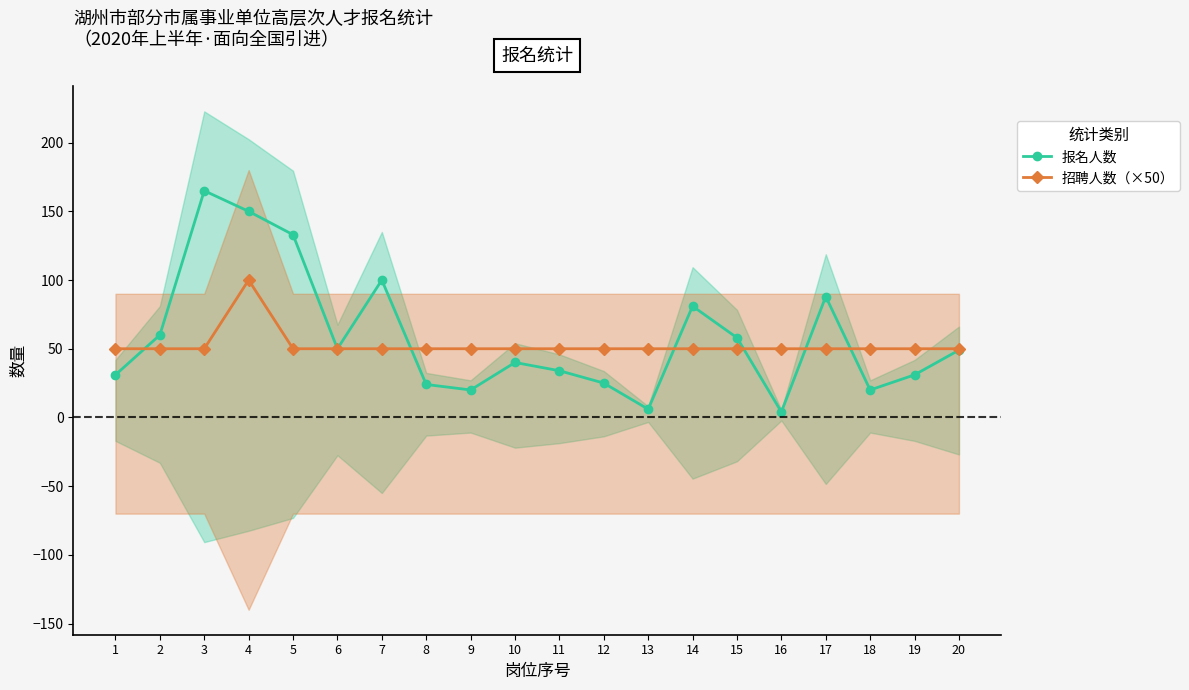

The 招聘人数（×50） series shows 31 at 11. True or false?

False